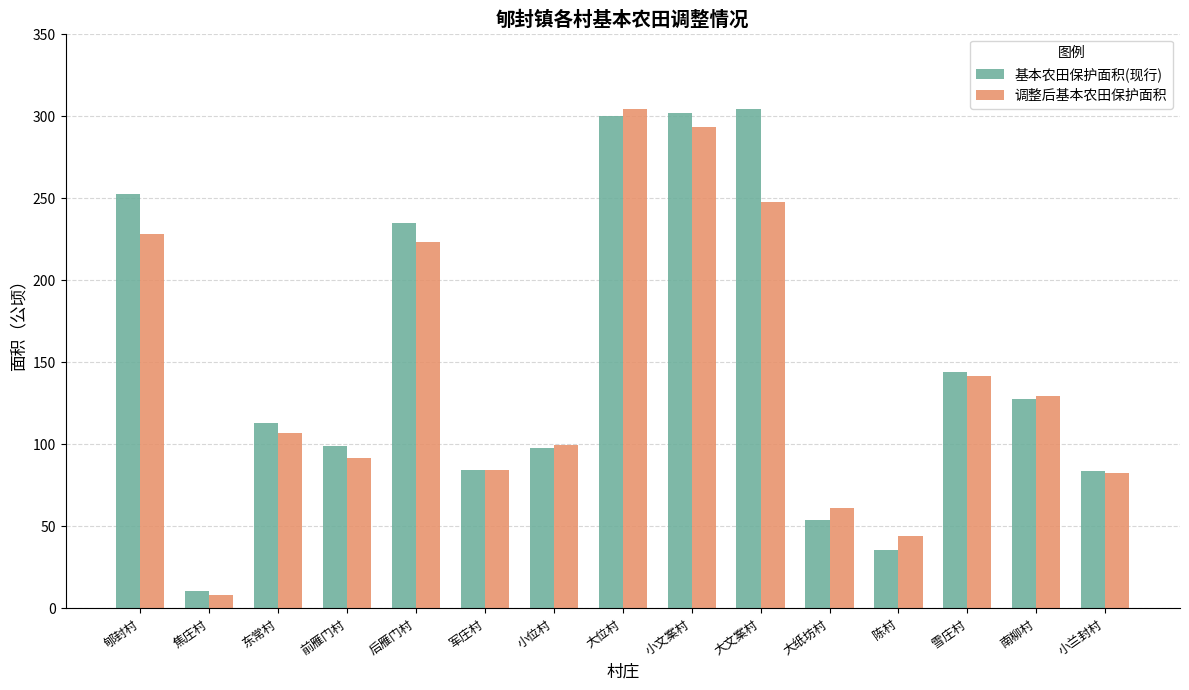

What is the total value across all series at 郇封村?

481.2